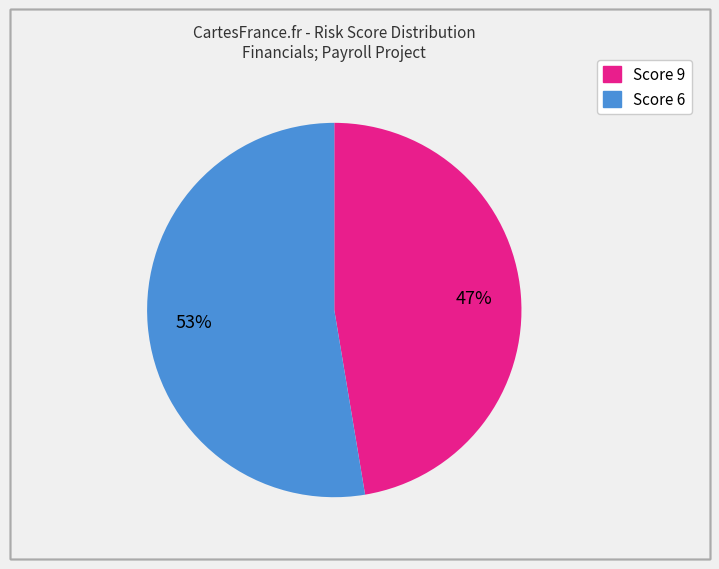

To the nearest percent, what is the average slice percentage?

50%